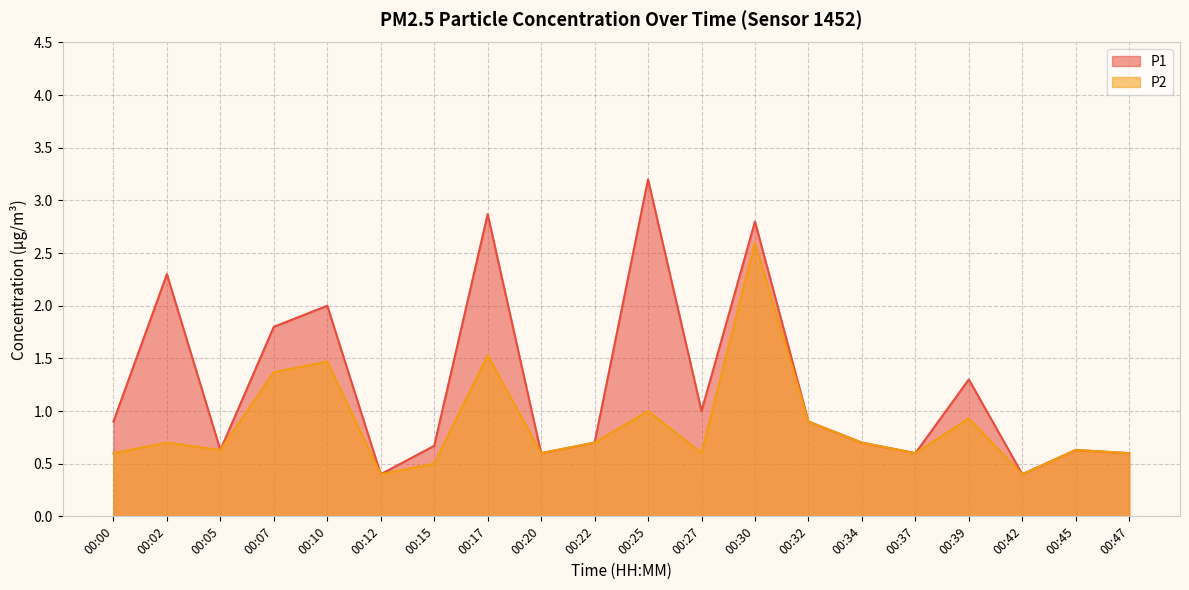

What is the sum of the P1 values at 00:32 and 00:05?

1.5